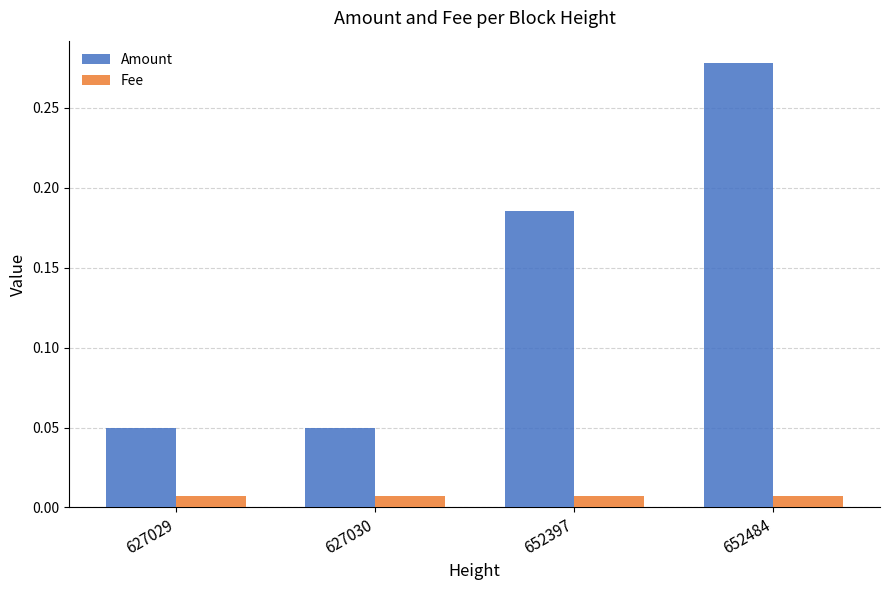

List the series in order of their overall mean, highest first.

Amount, Fee